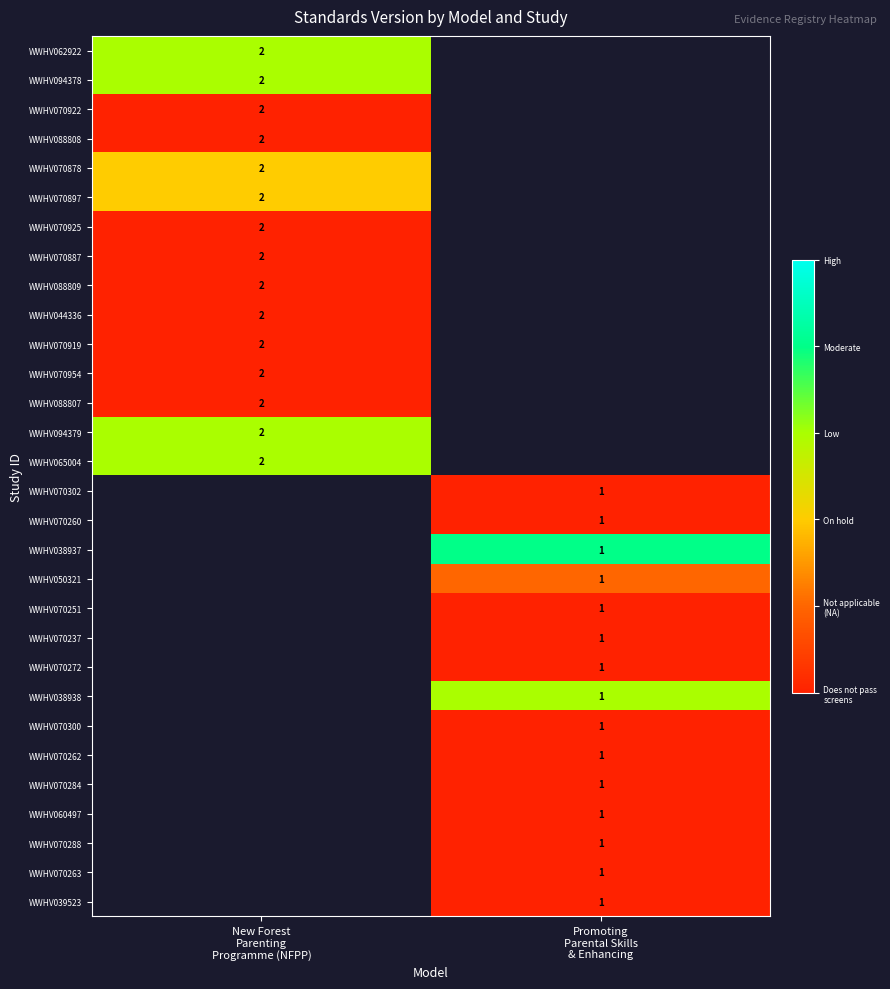

How many distinct data groups are displayed?

30